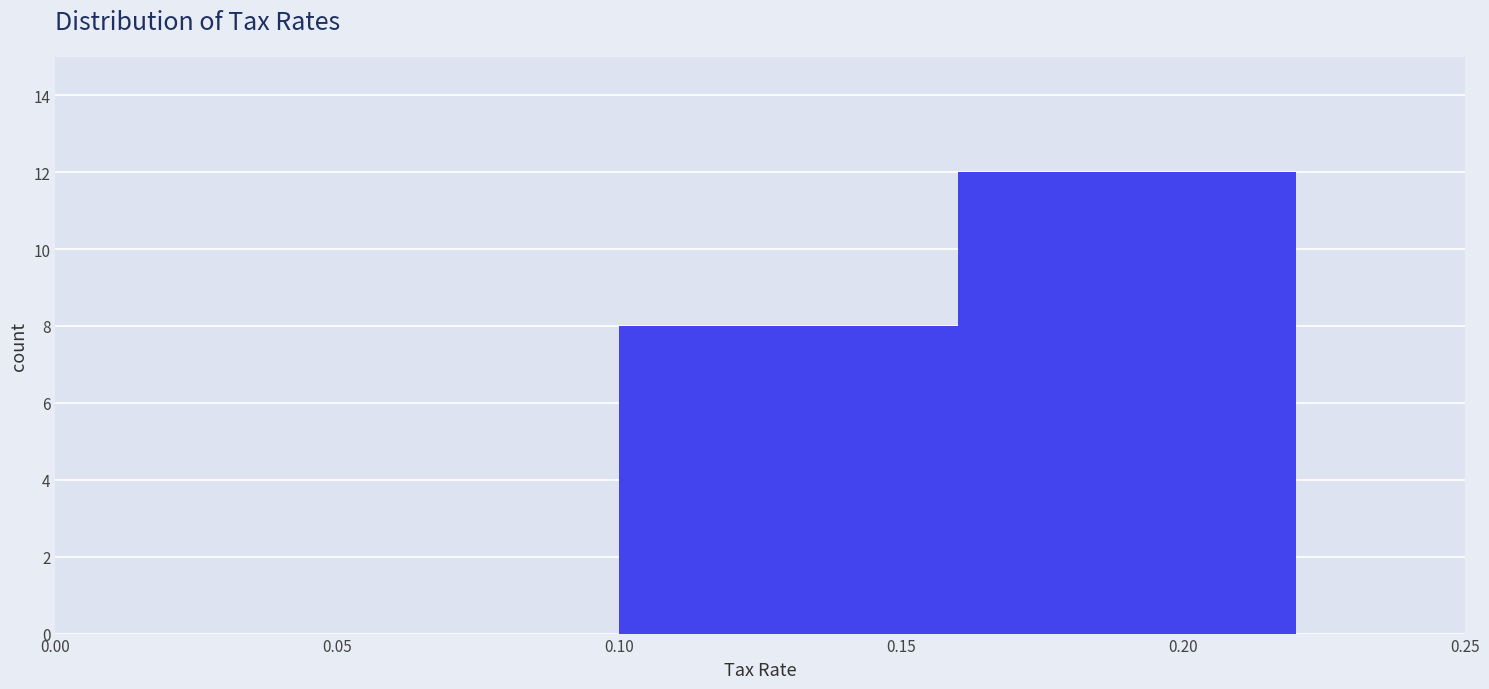

How tall is the bar that spans 0.10 to 0.16 on the x-axis? The values are not printed on the chart, so give them approximately, as read against the axis.

8